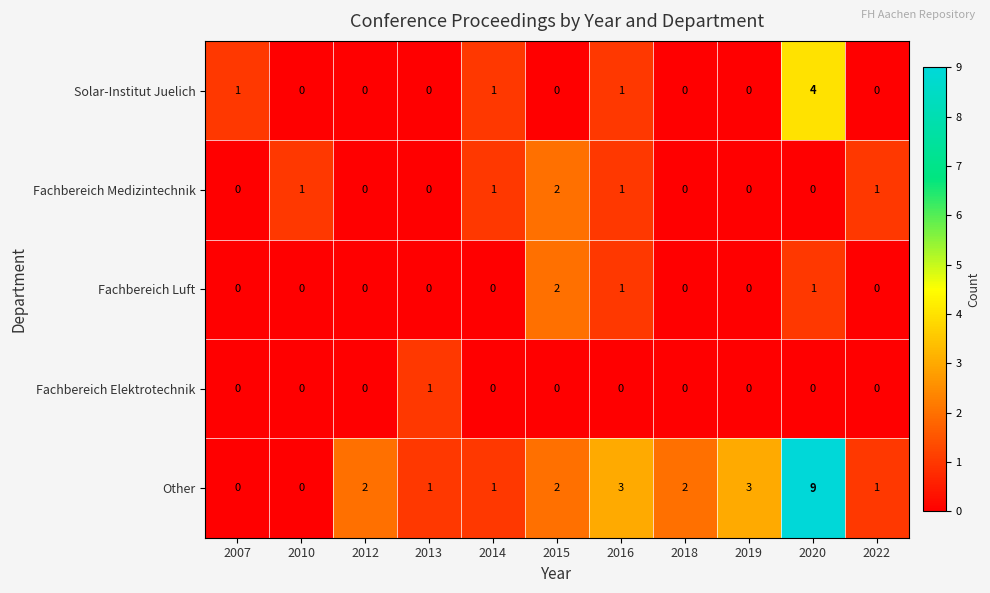

Is it true that Solar-Institut Juelich equals -2 at 2022?

False